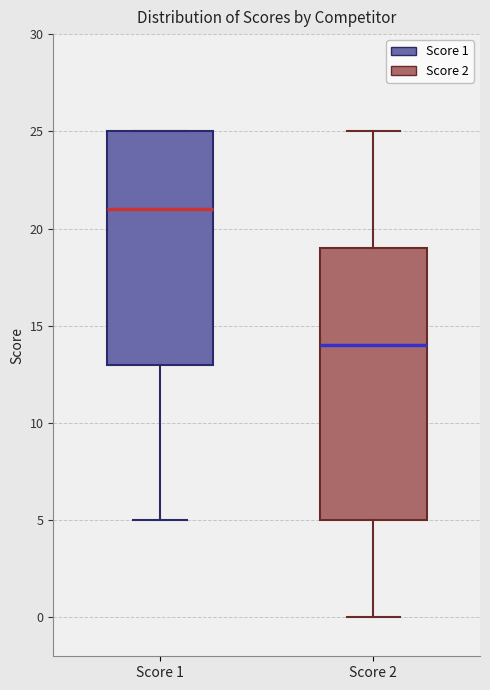

Reading left to right, read every box against the y-axis: the position of its median line, the range the box covers, and the ends of its whiskers. The values are not printed on the chart, so give them approximately, as read against the axis.

Score 1: median 21, box 13 to 25, whiskers 5 to 25
Score 2: median 14, box 5 to 19, whiskers 0 to 25